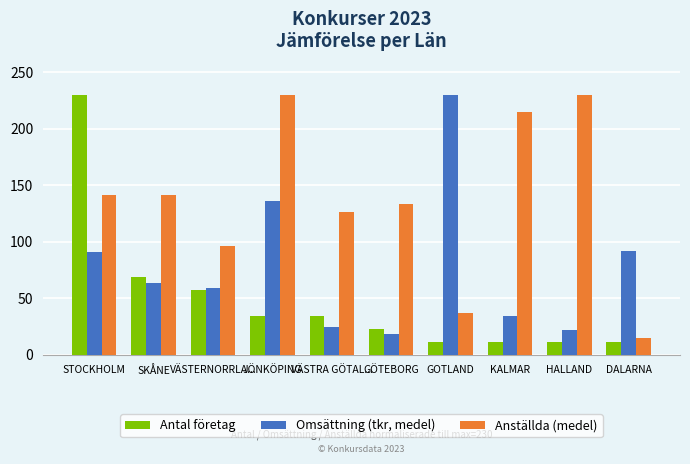

What is the value of the Omsättning (tkr, medel) bar at the 5th from the left?

24.6